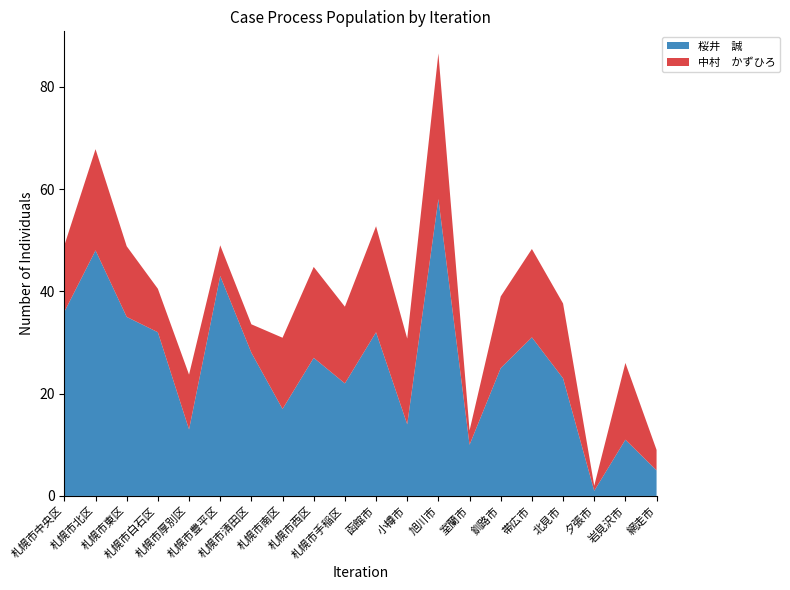

Reading left to right, list all the values displayed in this chart.

桜井　誠: 36.0	48.0	35.0	32.0	13.0	43.0	28.0	17.0	27.0	22.0	32.0	14.0	58.0	10.0	25.0	31.0	23.0	1.0	11.0	5.0
中村　かずひろ: 13.0	19.8	13.8	8.5	10.7	6.0	5.6	13.9	17.8	15.0	20.7	16.8	28.5	2.8	14.0	17.3	14.6	1.0	15.0	4.0